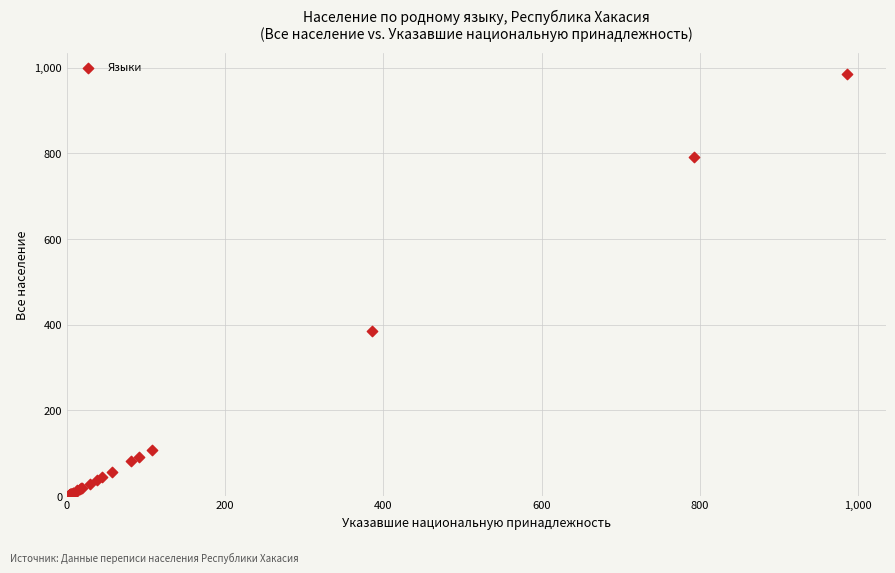

What Y value in the scatter plot is closest to 493?

385